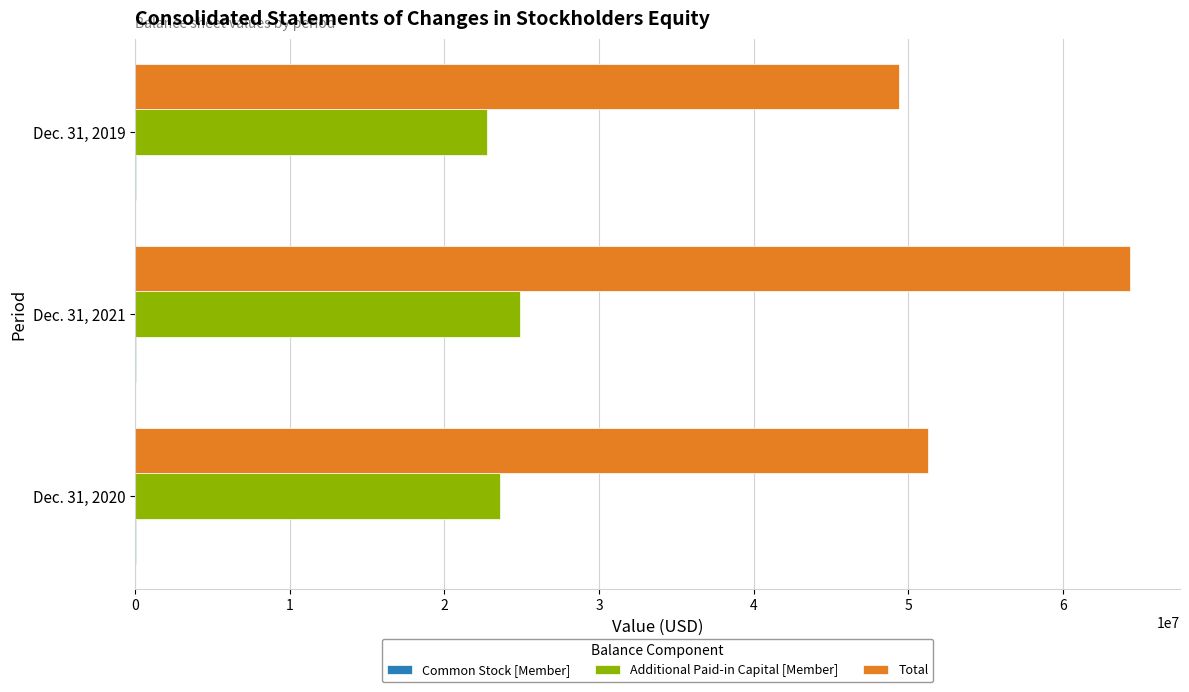

Which label corresponds to the largest value in the chart?

Dec. 31, 2021